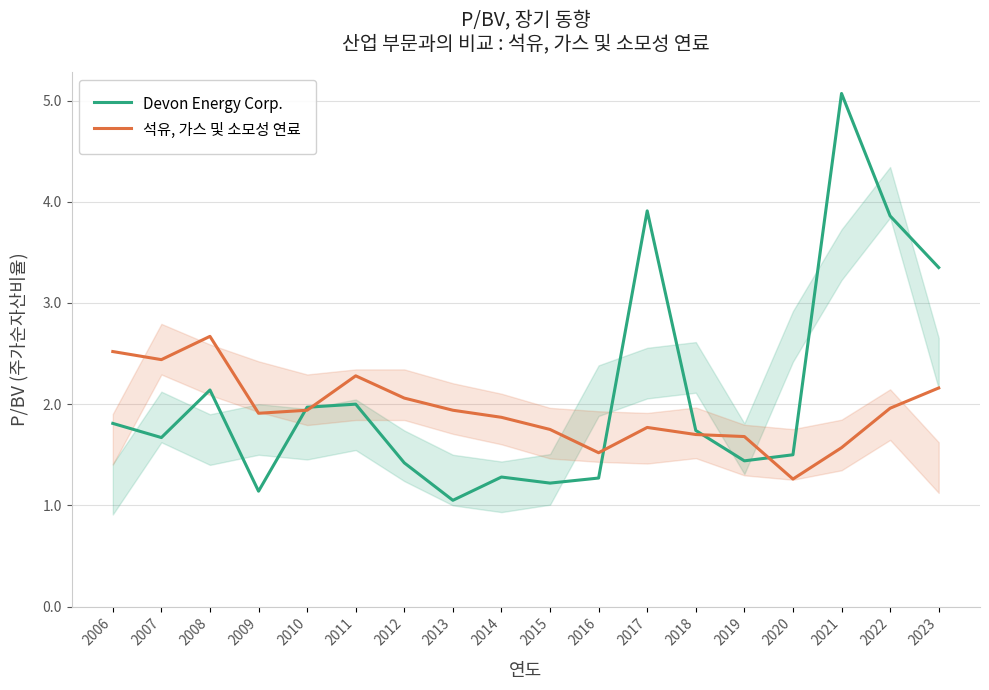

At which label does Devon Energy Corp. reach its minimum?

2013